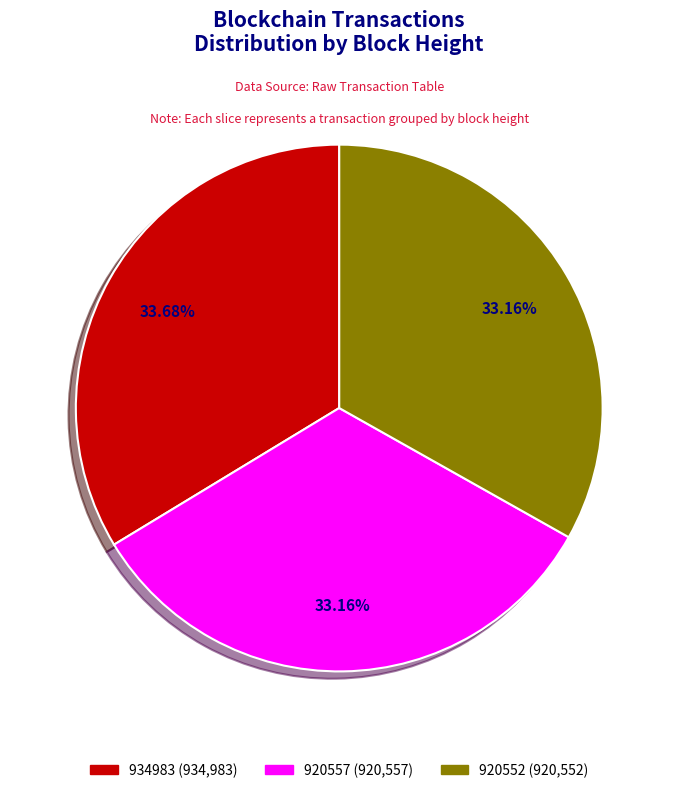

Is 934983 the majority of the pie?

No